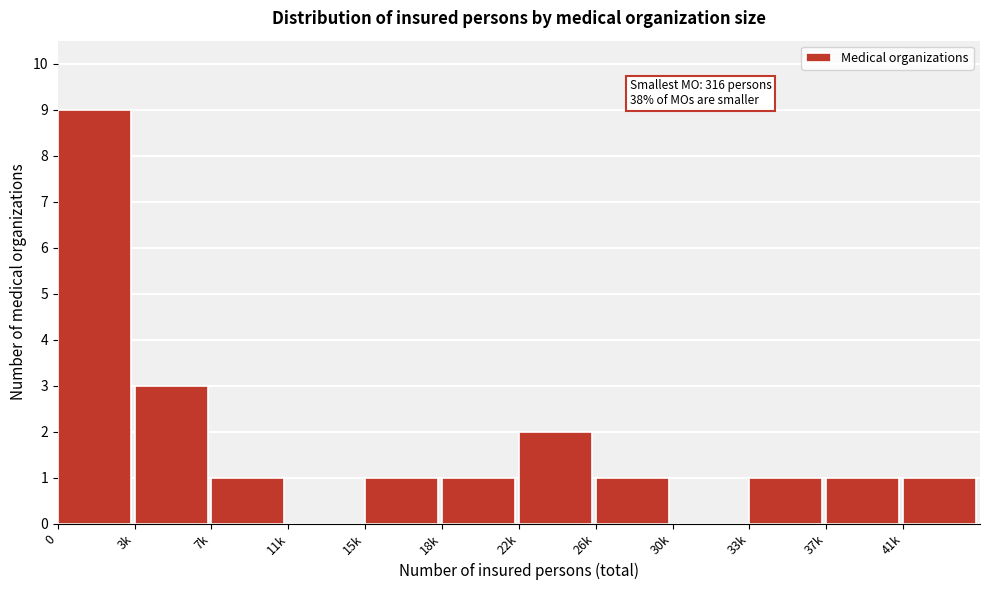

Reading left to right, extract all data points from this chart.

0=9	3k=3	7k=1	11k=0	15k=1	18k=1	22k=2	26k=1	30k=0	33k=1	37k=1	41k=1